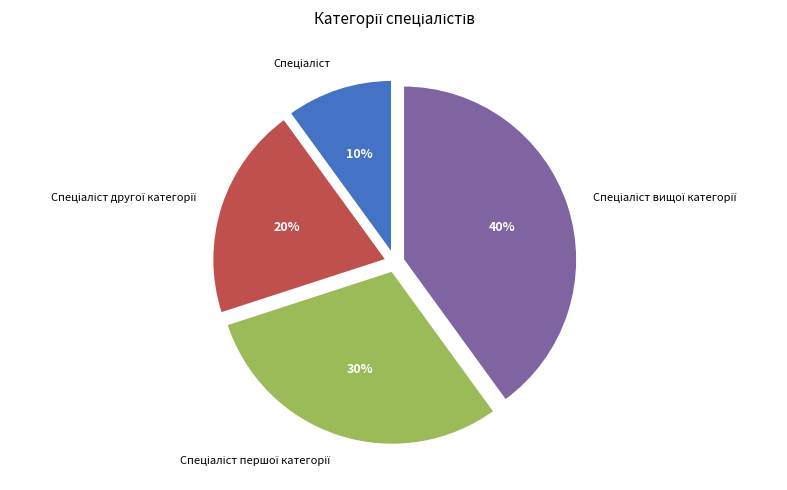

Is there a majority slice in this chart?

No